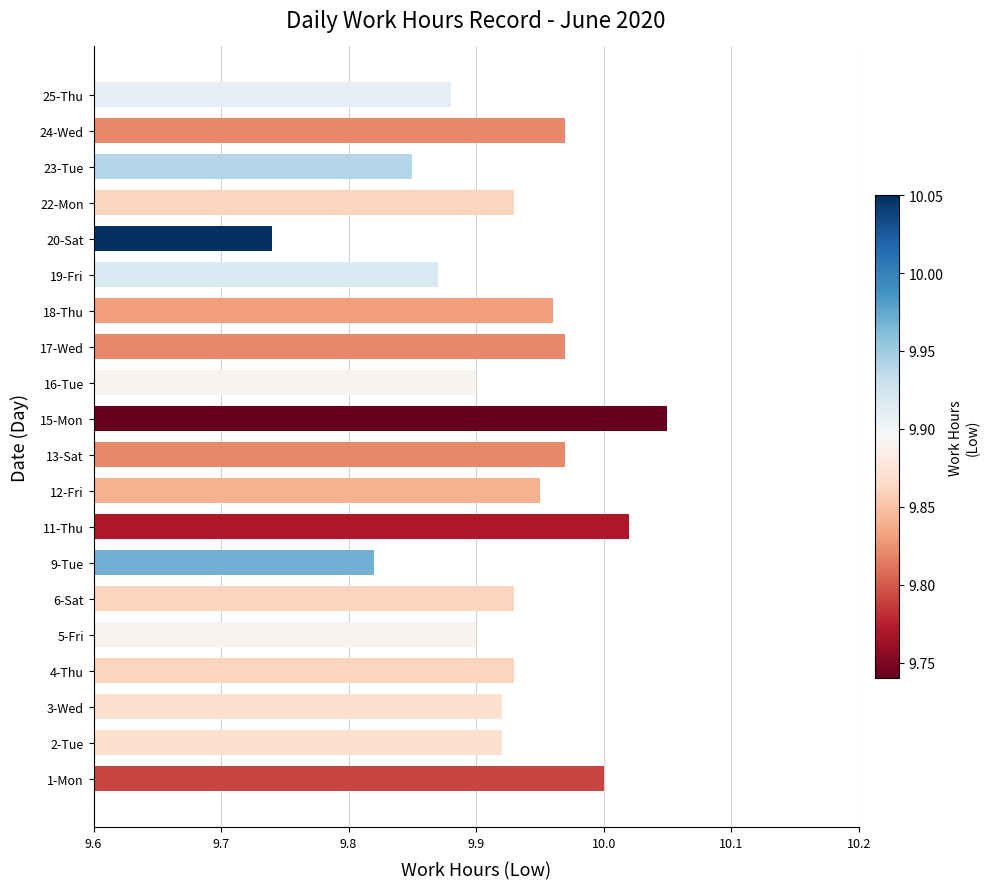

The value at 25-Thu is 9.9. True or false?

True